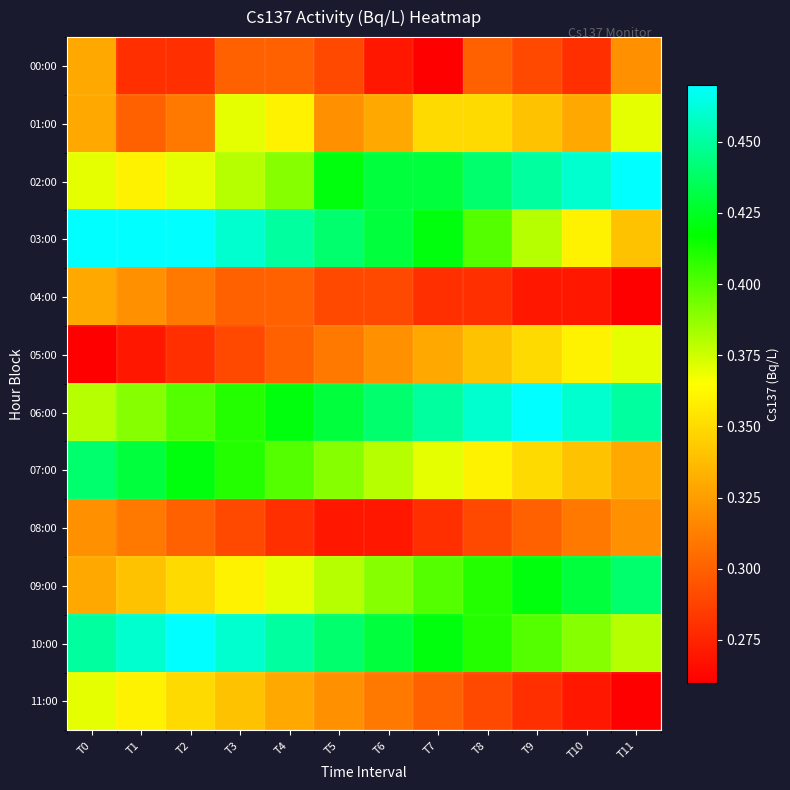

Between T11 and T7, which is larger?

T11